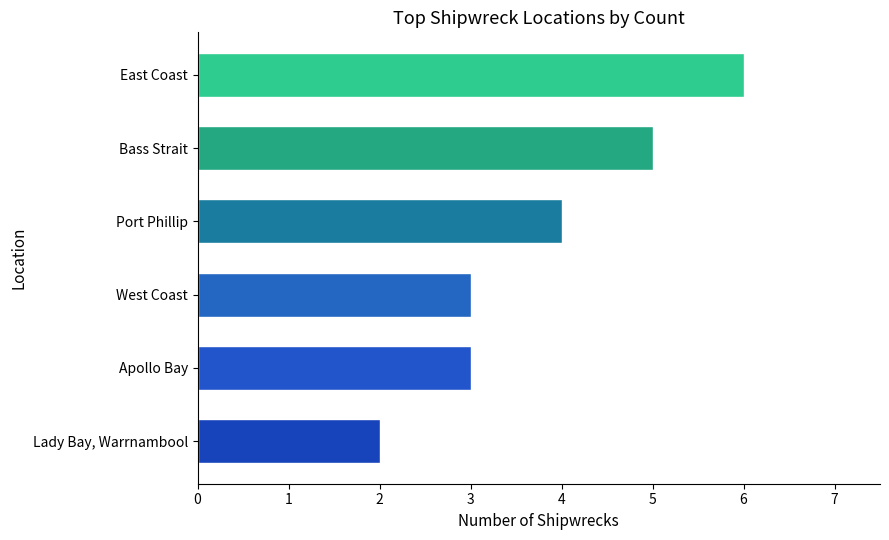

What is the difference between the second highest and minimum values?

3